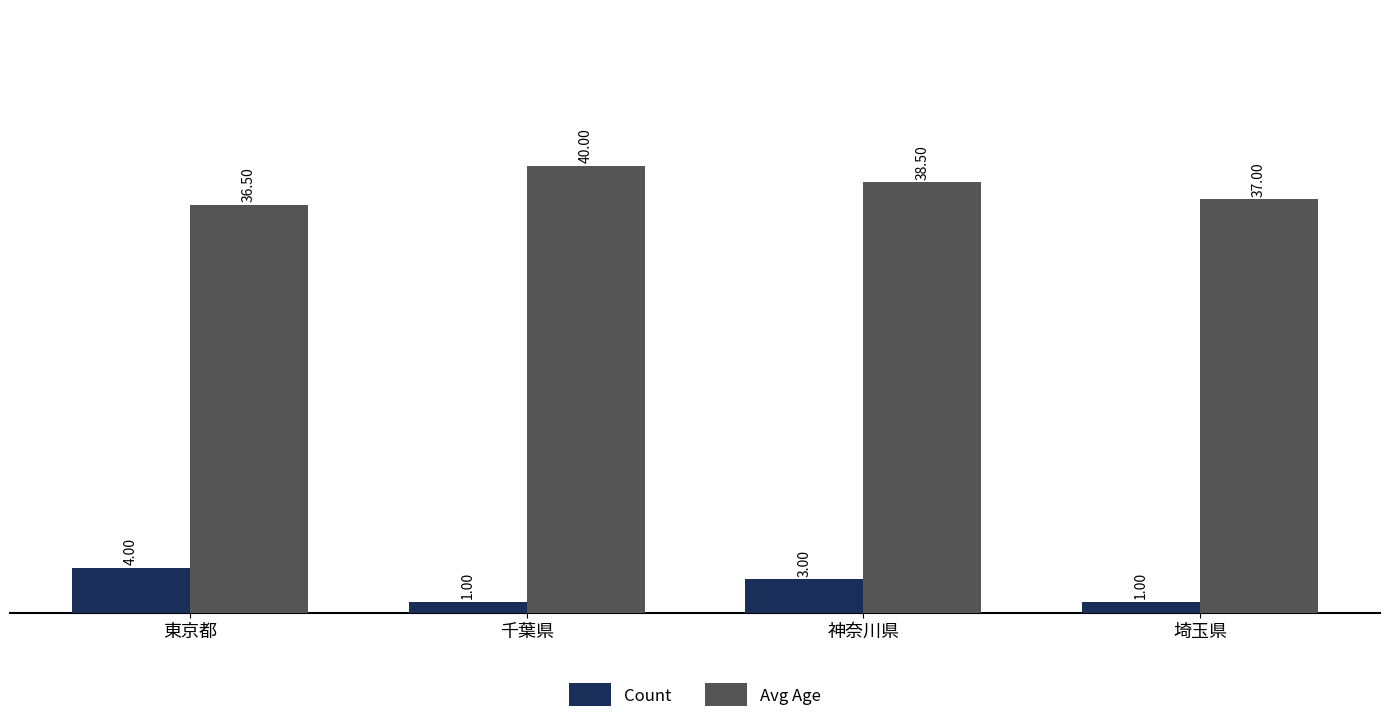

Reading right to left, extract all data points from this chart.

Count: 埼玉県=1.0	神奈川県=3.0	千葉県=1.0	東京都=4.0
Avg Age: 埼玉県=37.0	神奈川県=38.5	千葉県=40.0	東京都=36.5